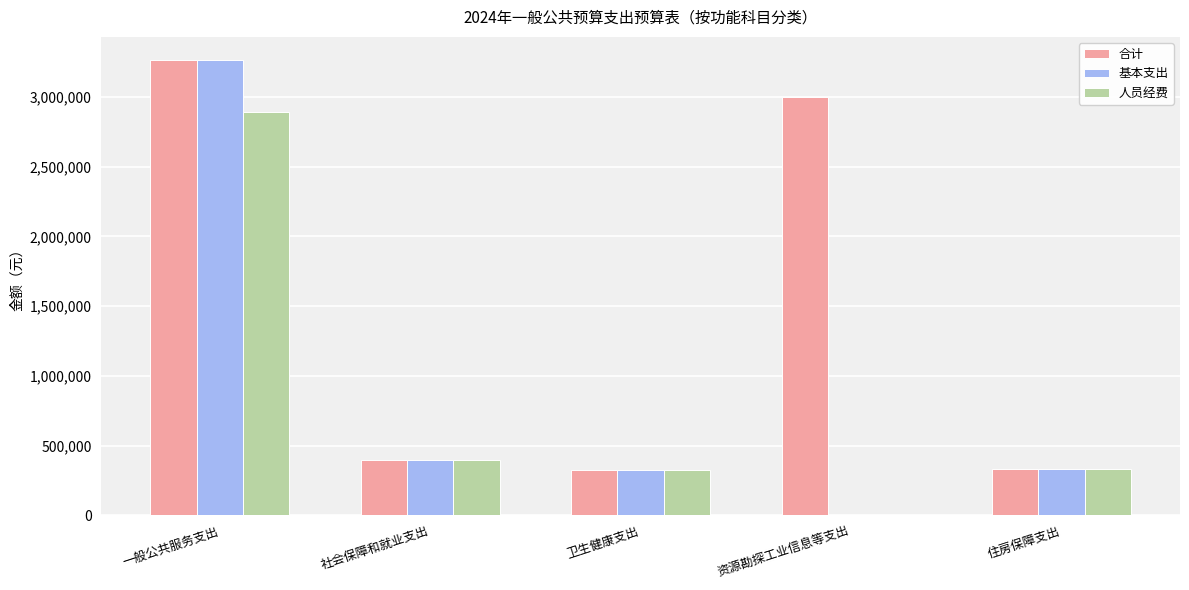

What value does the 基本支出 series have at 一般公共服务支出?

3266911.8